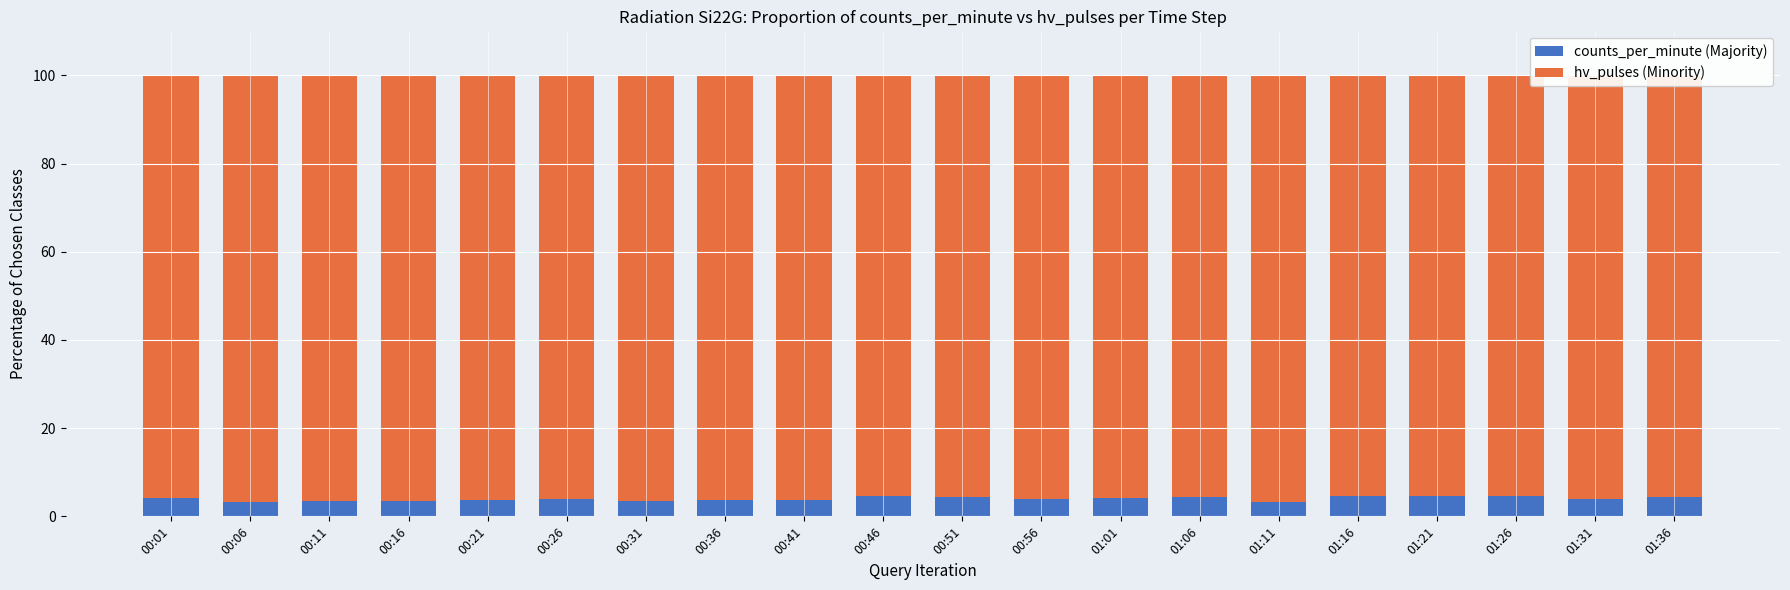

What is the average value of the counts_per_minute (Majority) series?

4.0